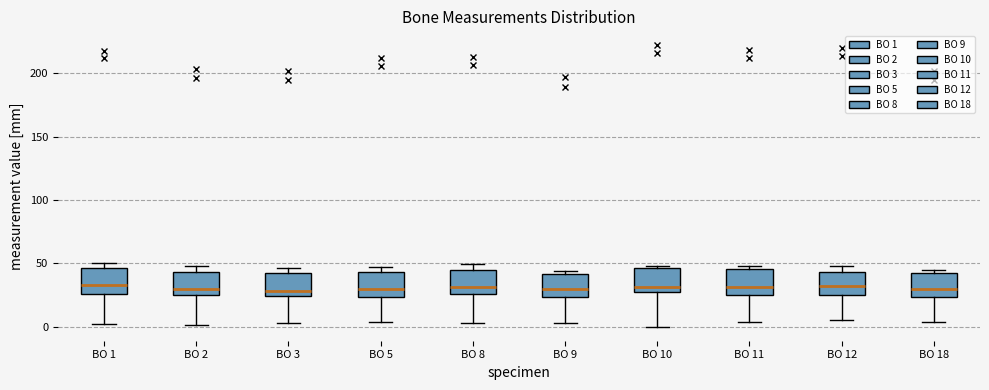

Reading left to right, read every box against the y-axis: the position of its median line, the range the box covers, and the ends of its whiskers. The values are not printed on the chart, so give them approximately, as read against the axis.

BO 1: median 35, box 25 to 45, whiskers 0 to 50
BO 2: median 30, box 25 to 45, whiskers 0 to 50
BO 3: median 30, box 25 to 40, whiskers 5 to 45
BO 5: median 30, box 25 to 45, whiskers 5 to 45 (just above the box's upper edge)
BO 8: median 30, box 25 to 45, whiskers 5 to 50
BO 9: median 30, box 25 to 40, whiskers 5 to 45
BO 10: median 30 (just above the box's lower edge), box 30 to 45, whiskers 0 to 50
BO 11: median 30, box 25 to 45, whiskers 5 to 50
BO 12: median 30, box 25 to 45, whiskers 5 to 50
BO 18: median 30, box 25 to 40, whiskers 5 to 45